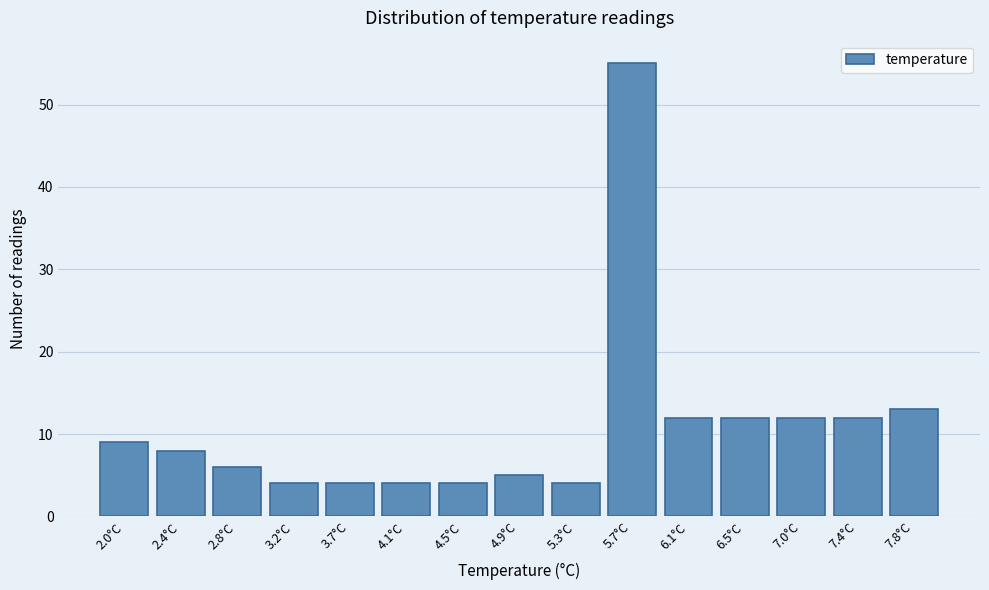

Reading left to right, what are all the values shown in this chart?

2.0°C=9	2.4°C=8	2.8°C=6	3.2°C=4	3.7°C=4	4.1°C=4	4.5°C=4	4.9°C=5	5.3°C=4	5.7°C=55	6.1°C=12	6.5°C=12	7.0°C=12	7.4°C=12	7.8°C=13